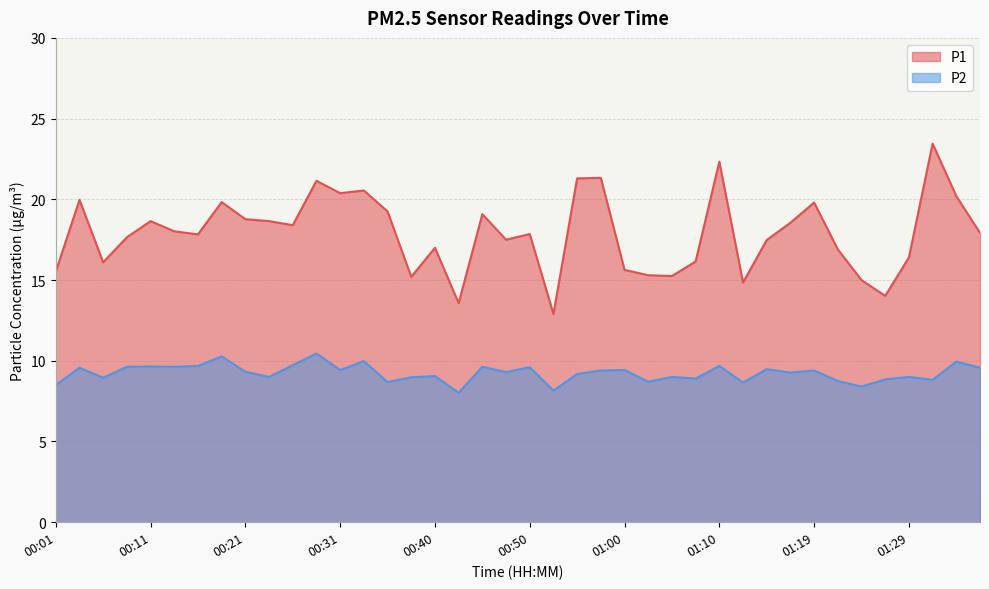

Reading left to right, extract all data points from this chart.

P1: 00:01=15.5	00:03=20.0	00:06=16.1	00:08=17.6	00:11=18.6	00:13=18.0	00:16=17.8	00:18=19.8	00:21=18.8	00:23=18.6	00:26=18.4	00:28=21.1	00:31=20.4	00:33=20.6	00:35=19.2	00:38=15.2	00:40=17.0	00:43=13.6	00:45=19.1	00:48=17.5	00:50=17.9	00:52=12.9	00:55=21.3	00:57=21.3	01:00=15.6	01:02=15.3	01:05=15.2	01:07=16.1	01:10=22.3	01:12=14.8	01:14=17.5	01:17=18.6	01:19=19.8	01:22=16.9	01:24=15.0	01:27=14.0	01:29=16.4	01:31=23.4	01:34=20.2	01:36=17.9
P2: 00:01=8.5	00:03=9.6	00:06=8.9	00:08=9.6	00:11=9.7	00:13=9.6	00:16=9.7	00:18=10.3	00:21=9.3	00:23=9.0	00:26=9.7	00:28=10.4	00:31=9.4	00:33=10.0	00:35=8.7	00:38=9.0	00:40=9.1	00:43=8.0	00:45=9.6	00:48=9.3	00:50=9.6	00:52=8.2	00:55=9.2	00:57=9.4	01:00=9.4	01:02=8.7	01:05=9.0	01:07=8.9	01:10=9.7	01:12=8.7	01:14=9.5	01:17=9.3	01:19=9.4	01:22=8.8	01:24=8.4	01:27=8.8	01:29=9.0	01:31=8.8	01:34=9.9	01:36=9.6